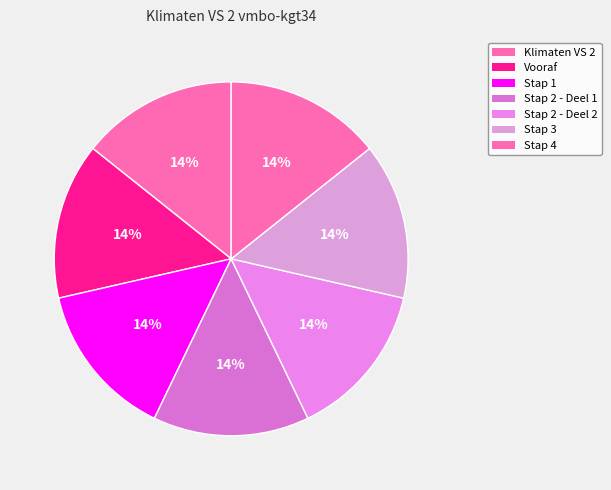

What percentage do Stap 2 - Deel 1 and Stap 1 together represent?

28.6%